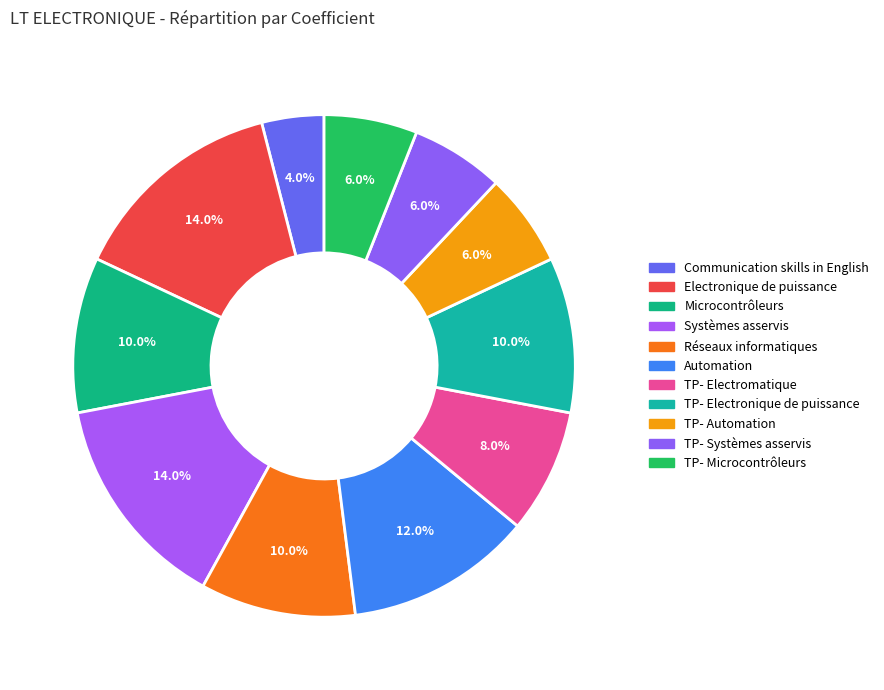

Count the number of slices in the pie.

11